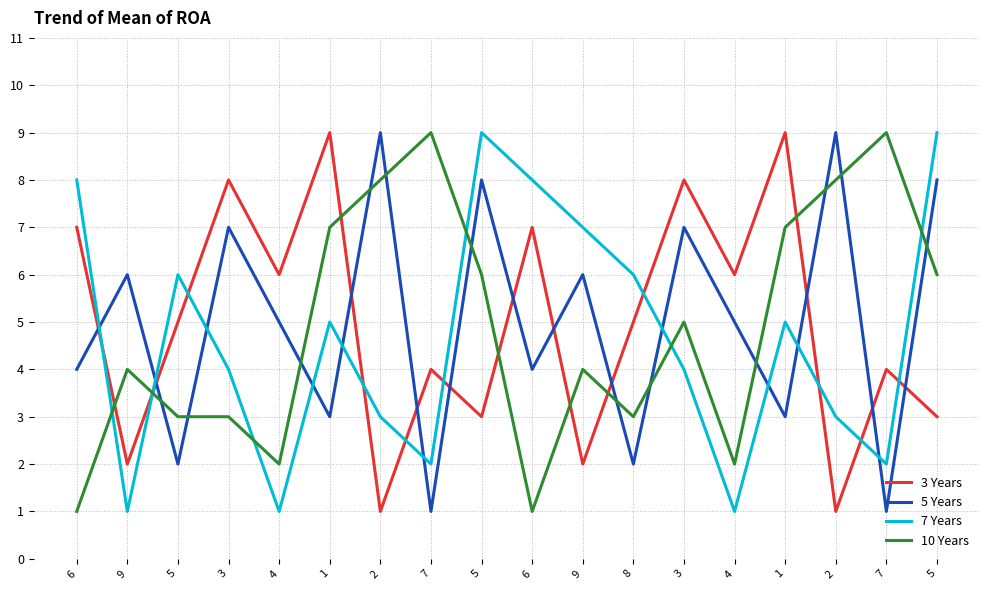

Reading left to right, what are all the values shown in this chart?

3 Years: 7	2	5	8	6	9	1	4	3	7	2	5	8	6	9	1	4	3
5 Years: 4	6	2	7	5	3	9	1	8	4	6	2	7	5	3	9	1	8
7 Years: 8	1	6	4	1	5	3	2	9	8	7	6	4	1	5	3	2	9
10 Years: 1	4	3	3	2	7	8	9	6	1	4	3	5	2	7	8	9	6